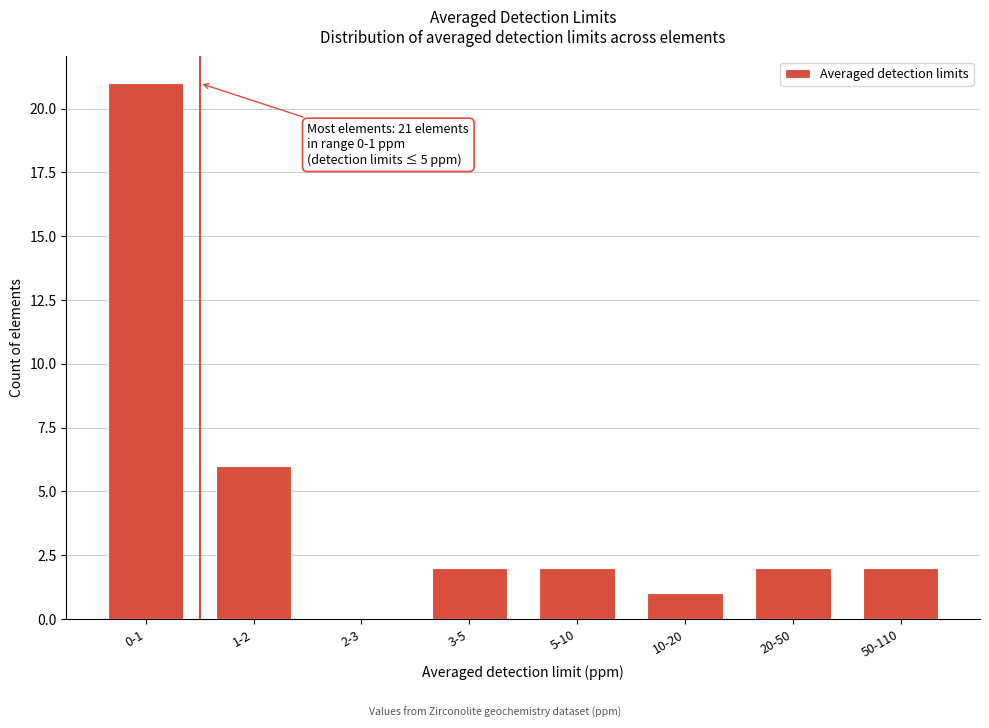

Reading left to right, extract all data points from this chart.

0-1=21	1-2=6	2-3=0	3-5=2	5-10=2	10-20=1	20-50=2	50-110=2